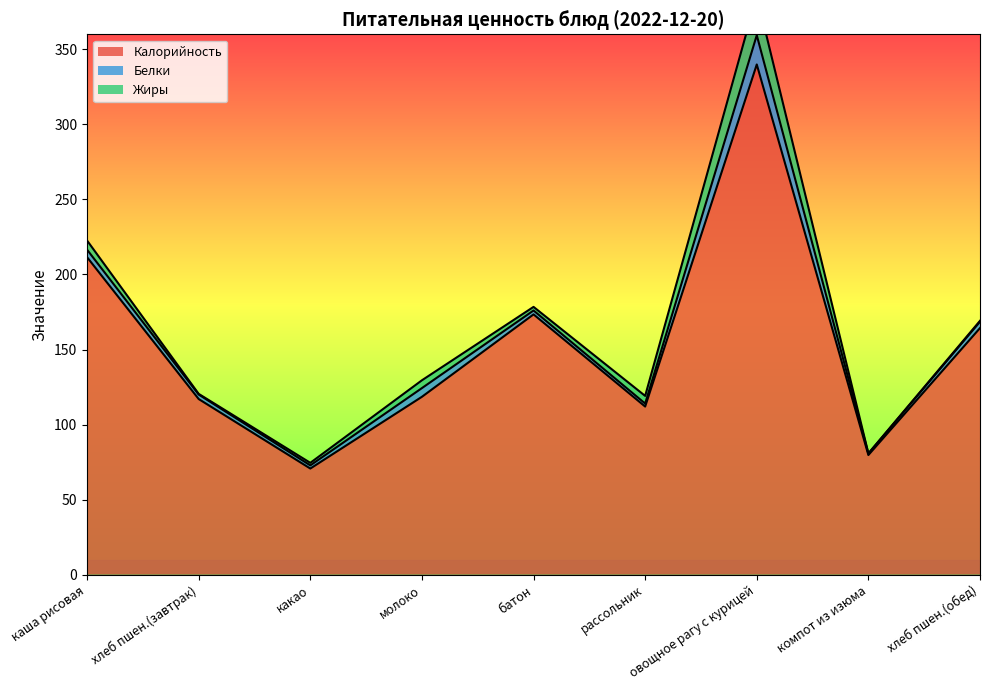

The Калорийность series shows 173.4 at батон. True or false?

True